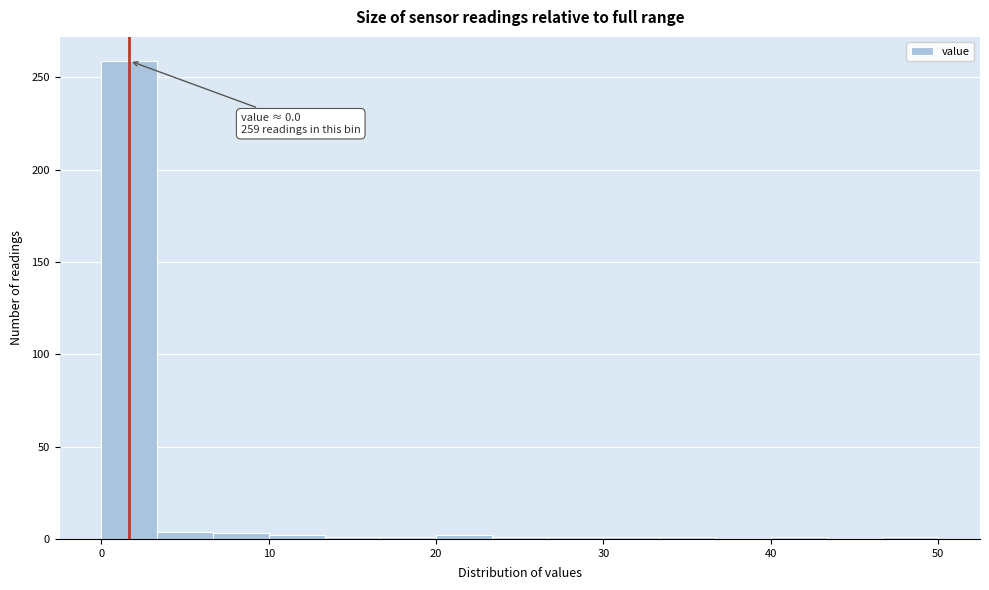

Around what value on the x-axis is the tallest bar? Give the approximate position of its centre, as read against the axis.

2